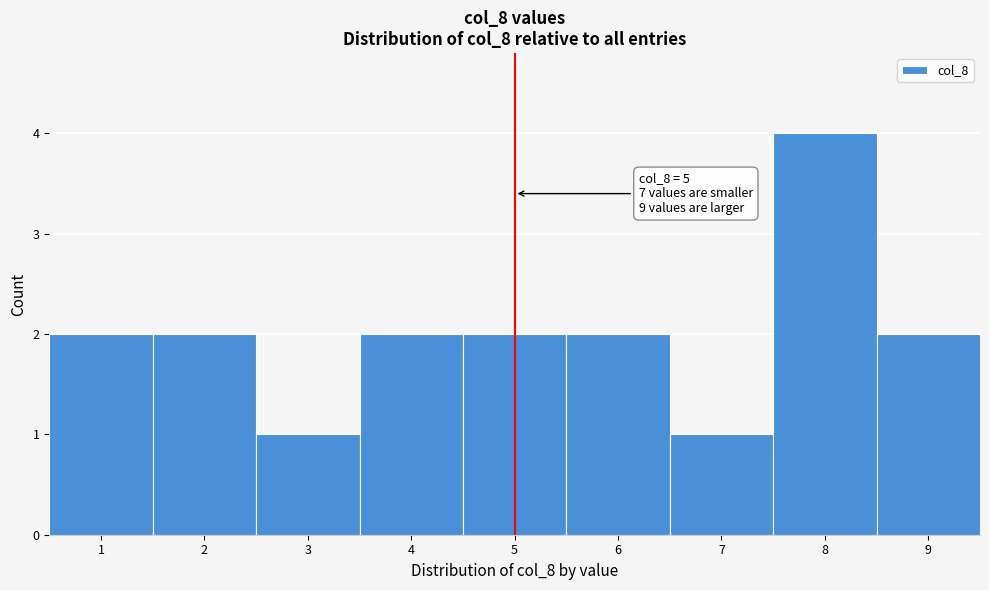

Over which range of the x-axis is the bar tallest?

7.5 to 8.5